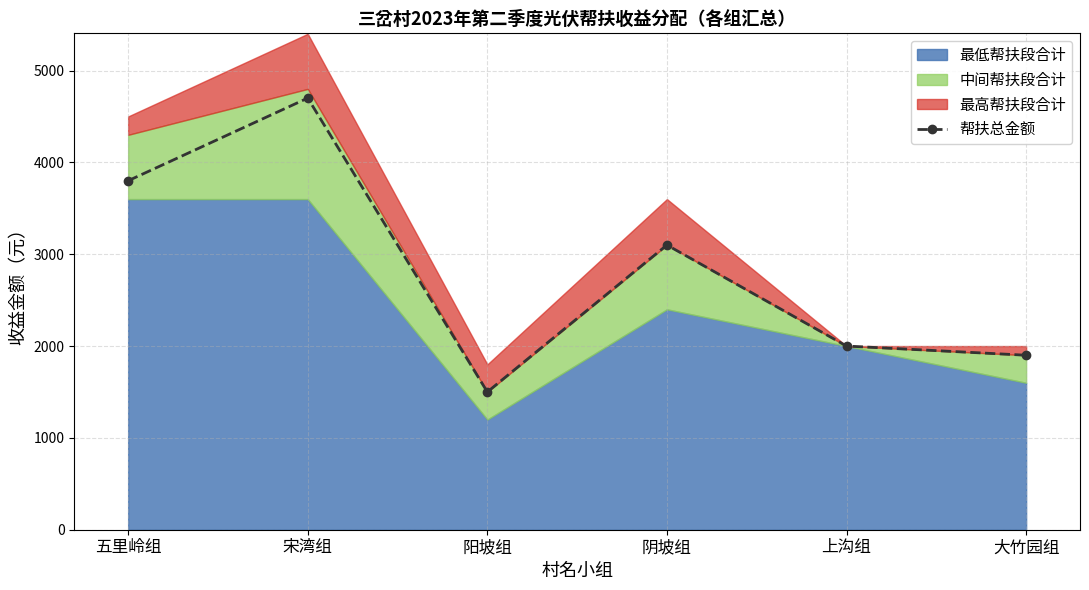

What is the value of the 6th point from the left?

1900